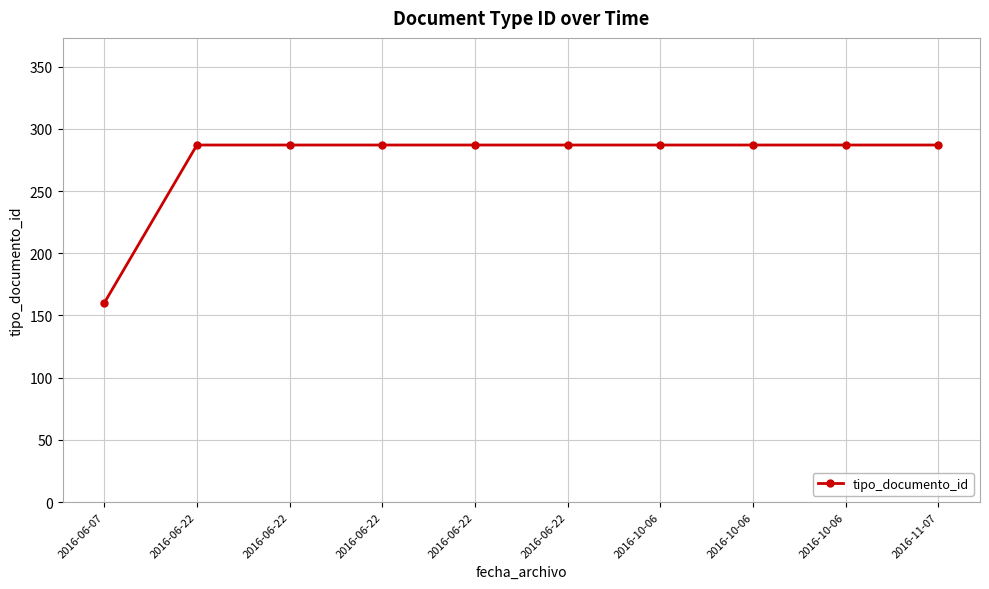

How many lines are shown in the chart?

1